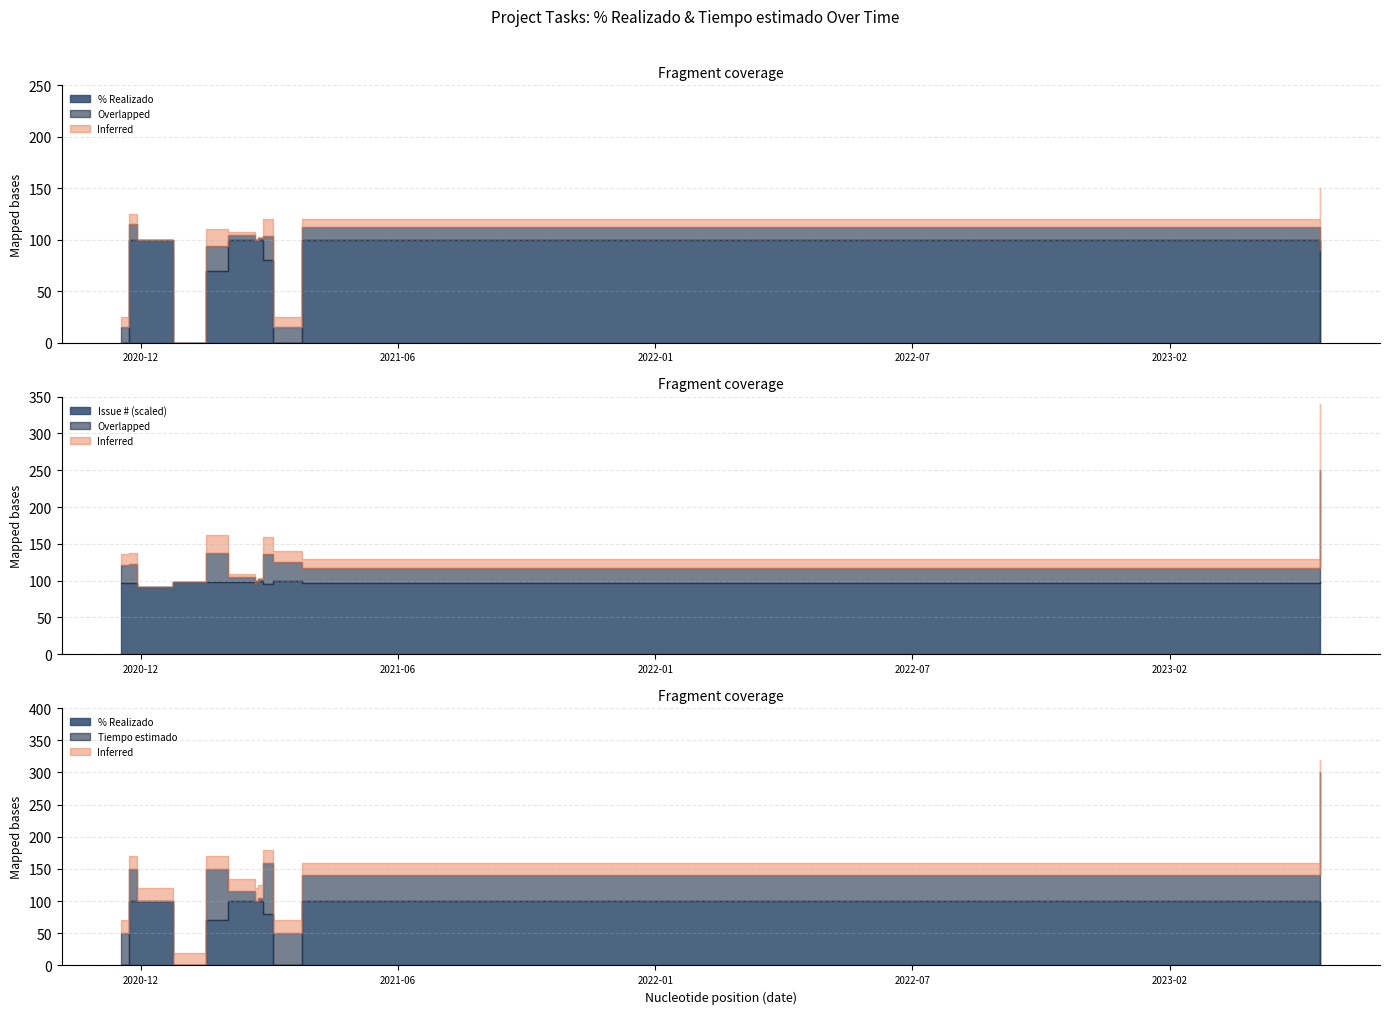

What is the maximum value for Issue #?

315